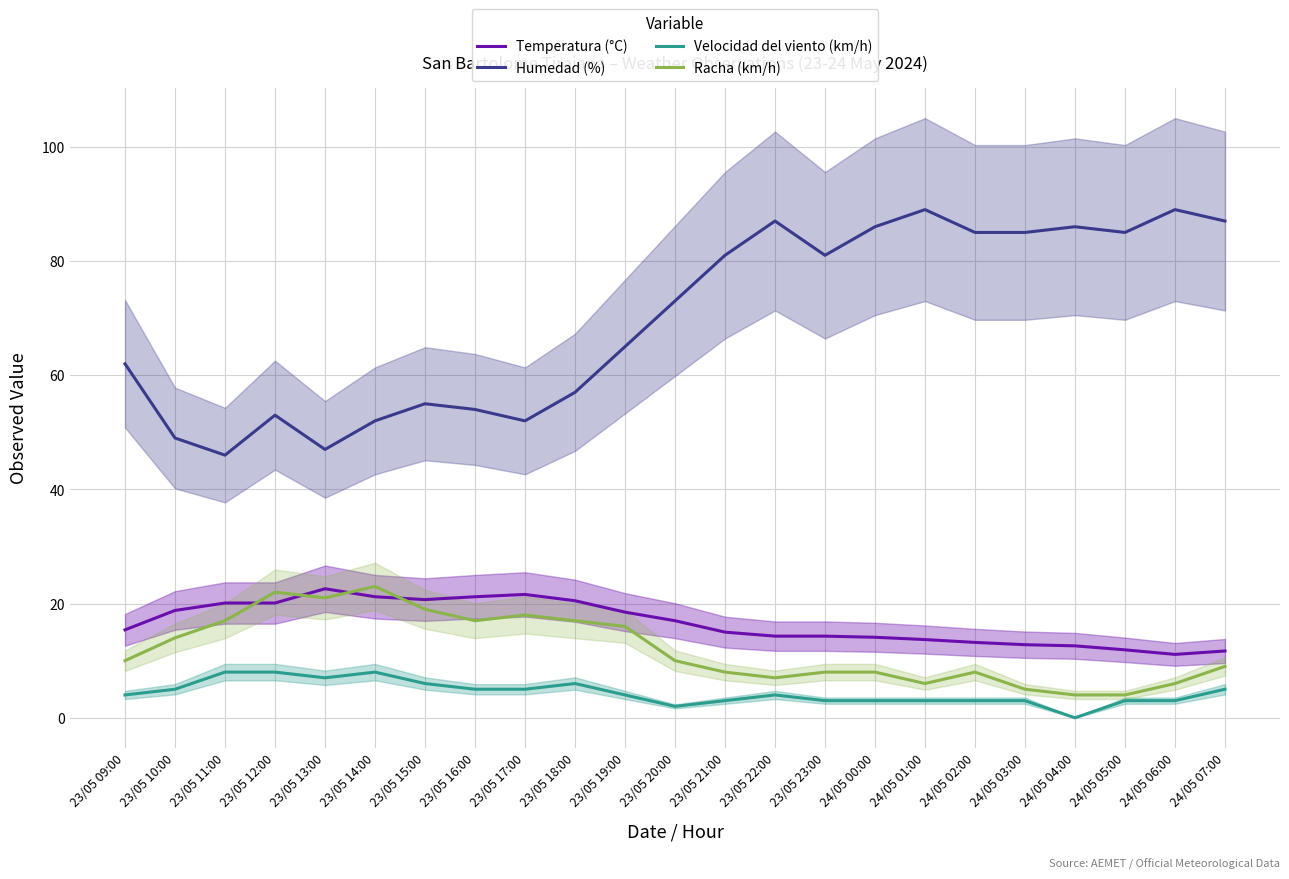

The Humedad (%) series shows 62.0 at 23/05 09:00. True or false?

True